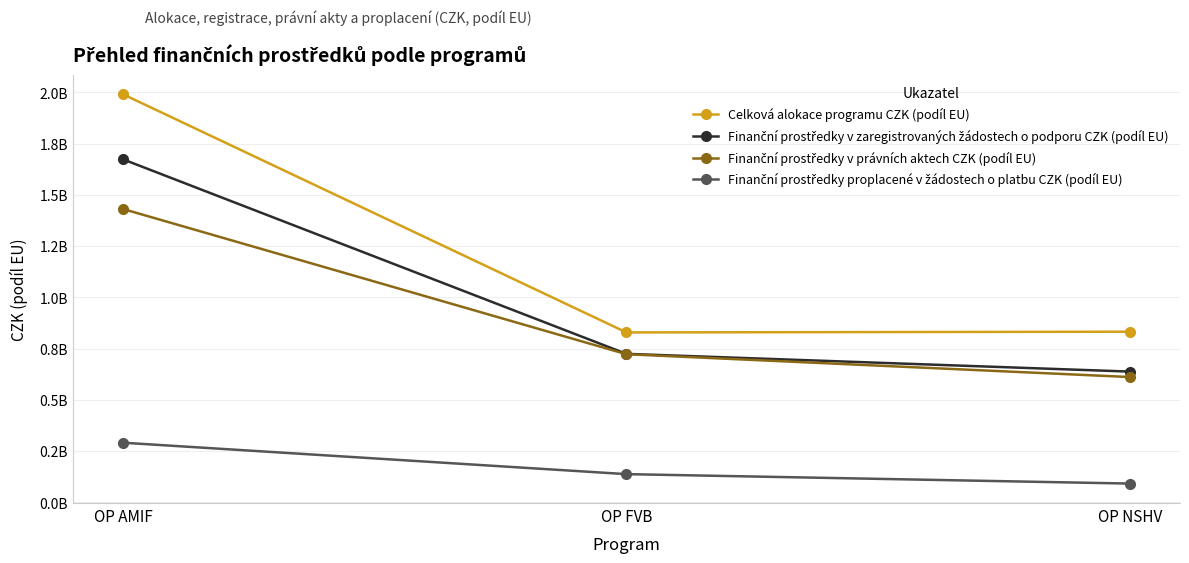

What is the difference between the Finanční prostředky v zaregistrovaných žádostech o podporu CZK (podíl EU) values at OP NSHV and OP AMIF?

1035313266.6